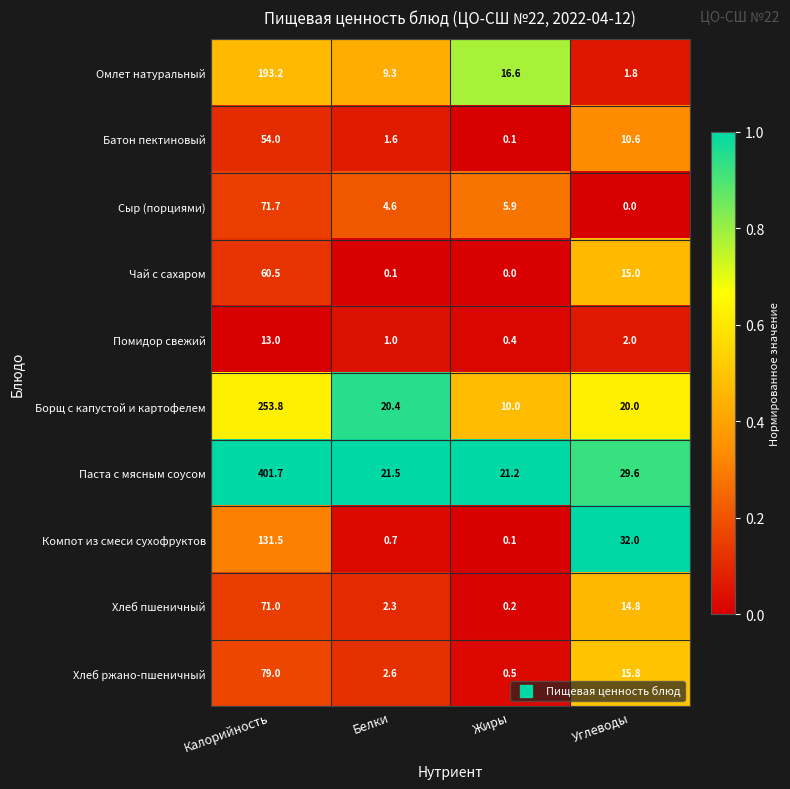

Is it true that Помидор свежий equals 2.0 at Углеводы?

True